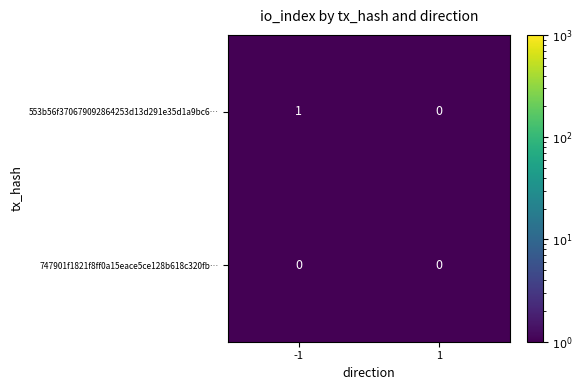

Which series has the widest spread of values?

553b56f370679092864253d13d291e35d1a9bc6…